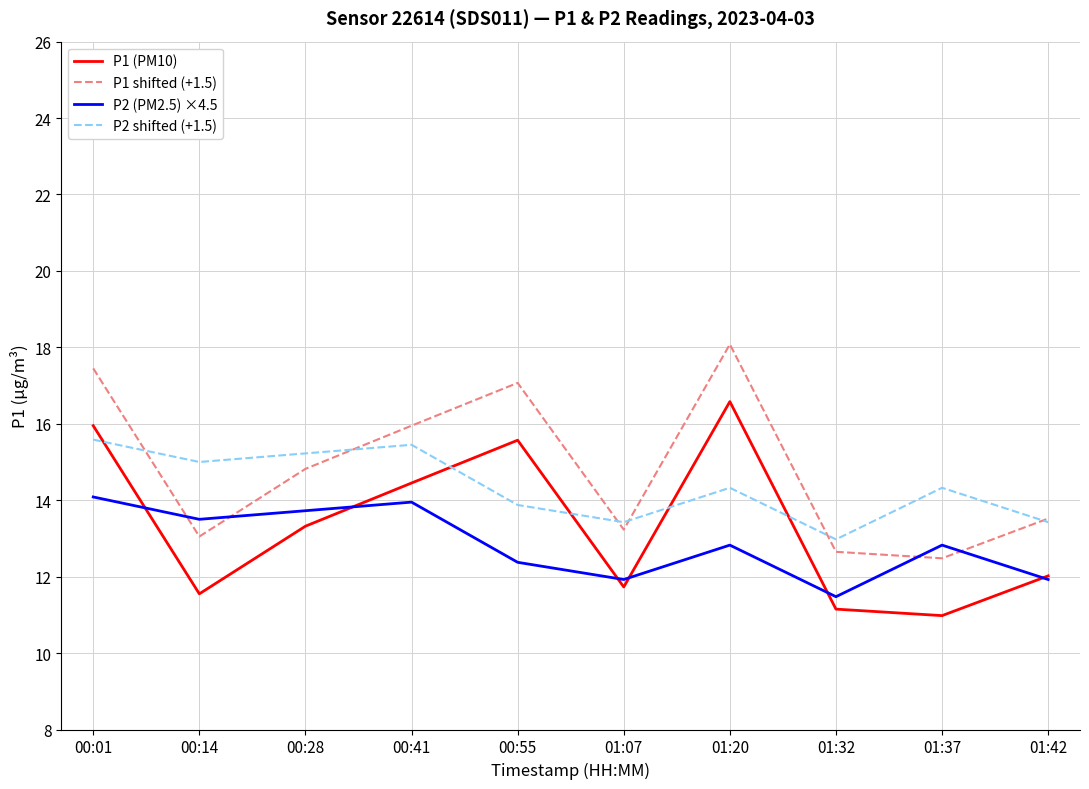

Is the value of P2 (PM2.5) ×4.5 at 01:42 greater than the value of P1 (PM10) at 01:07?

Yes